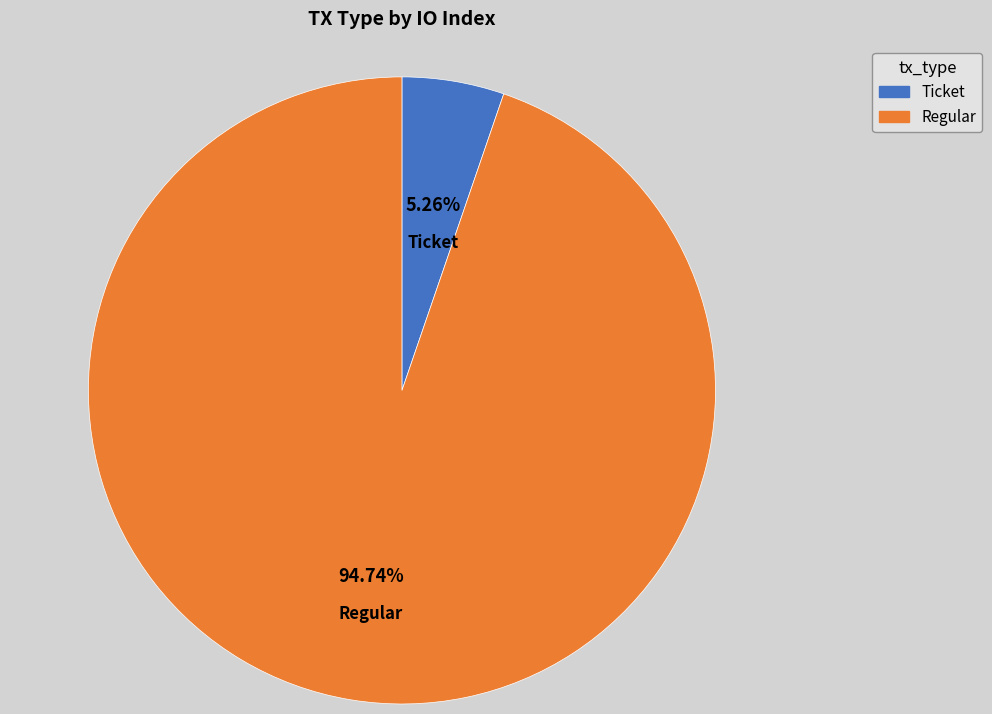

To the nearest percent, what percentage of the pie is Regular?

95%